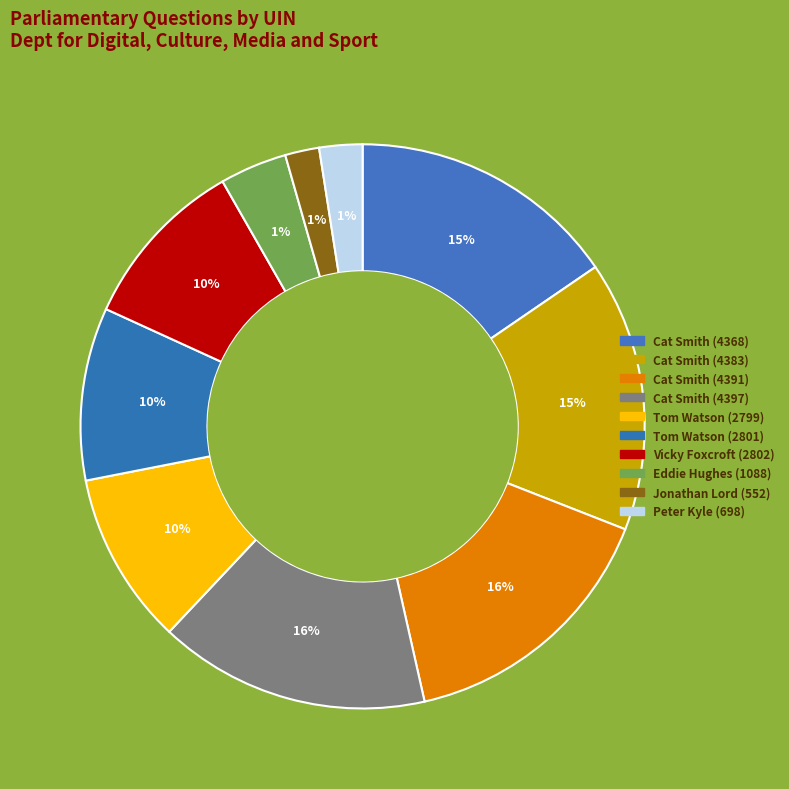

To the nearest percent, what is the average slice percentage?

10%